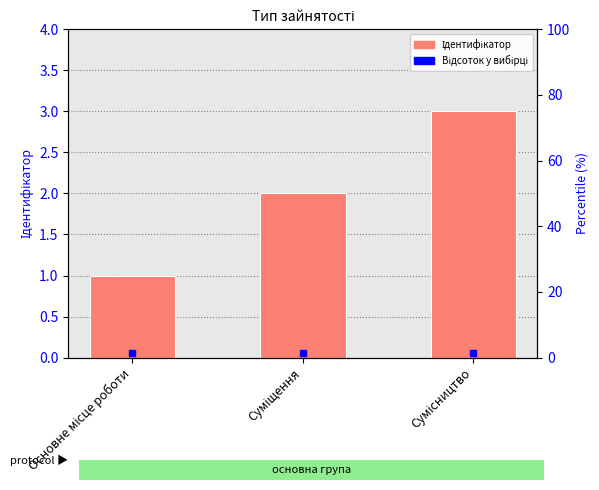

What is the sum of the values at Основне місце роботи and Сумісництво?

4